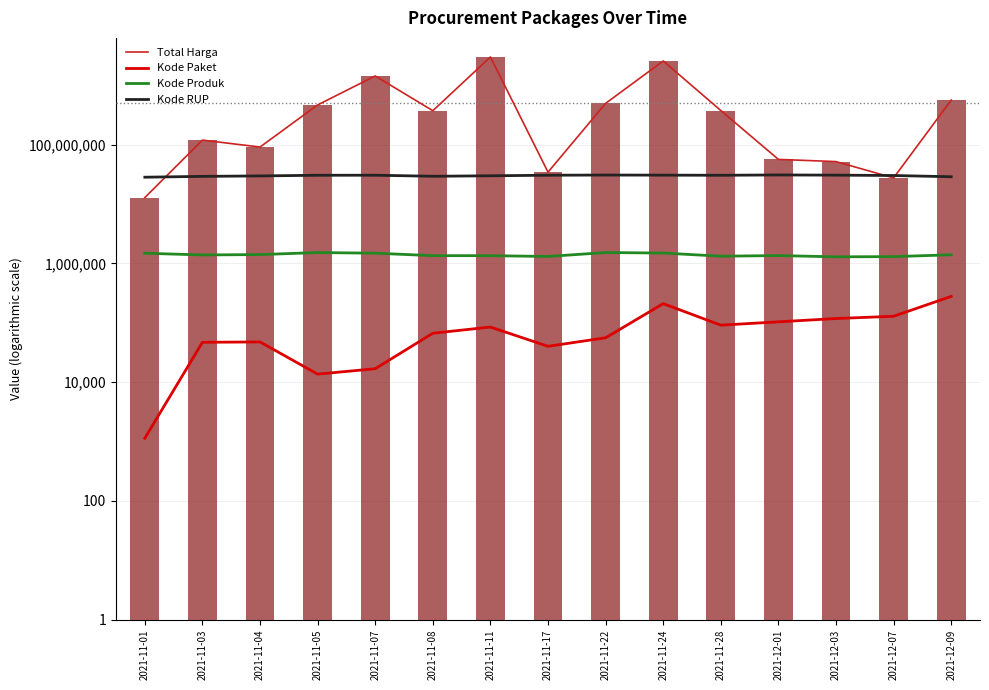

List the labels in order of Kode RUP value, smallest first.

2021-11-01, 2021-12-09, 2021-11-03, 2021-11-08, 2021-11-04, 2021-11-11, 2021-12-07, 2021-11-28, 2021-11-05, 2021-11-17, 2021-11-07, 2021-11-24, 2021-12-03, 2021-11-22, 2021-12-01